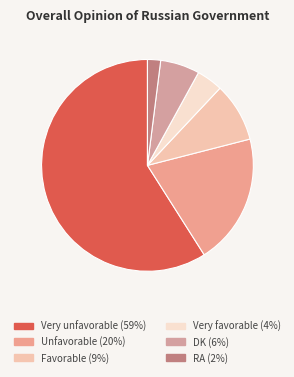

To the nearest percent, what is the difference between the Very favorable and Unfavorable slice percentages?

16%